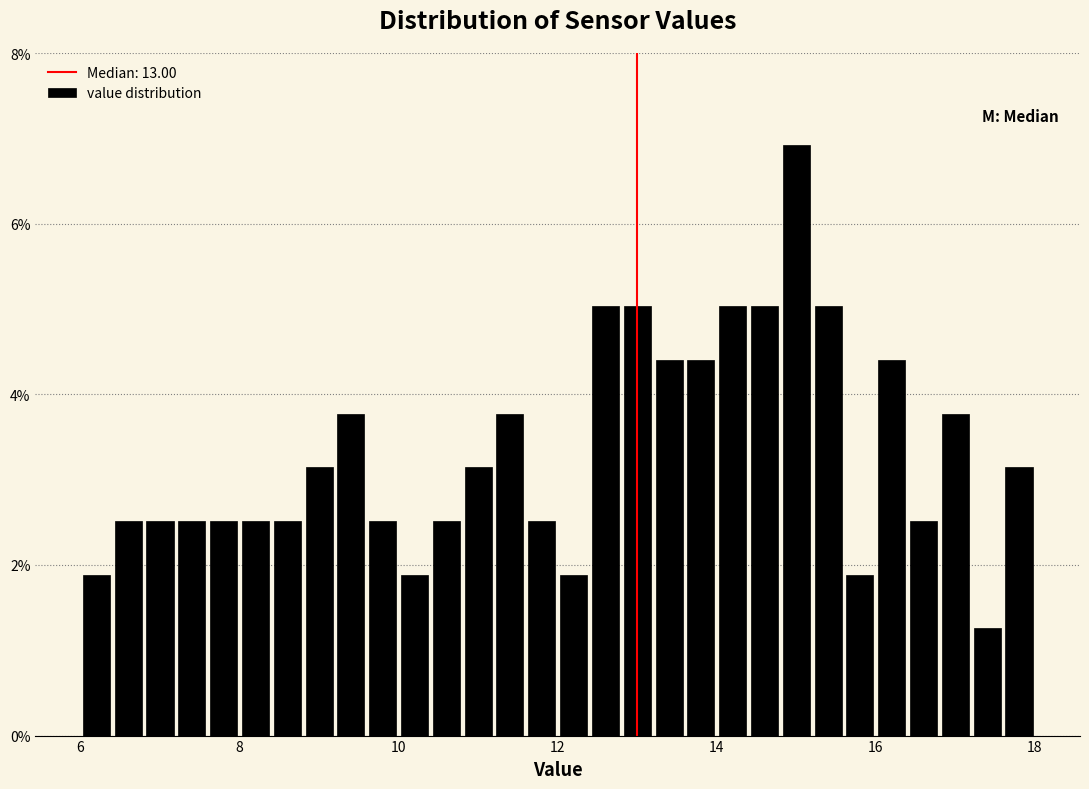

Read against the x-axis, roughly where is the centre of the tallest bar?

15.0